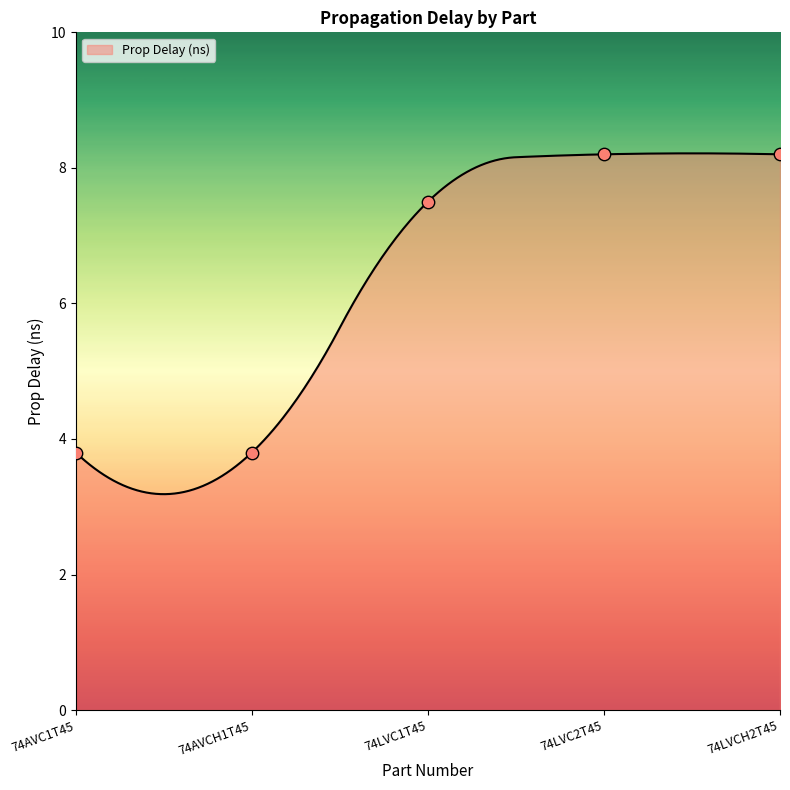

What is the ratio of the value at 74LVC1T45 to the value at 74AVC1T45?

2.0